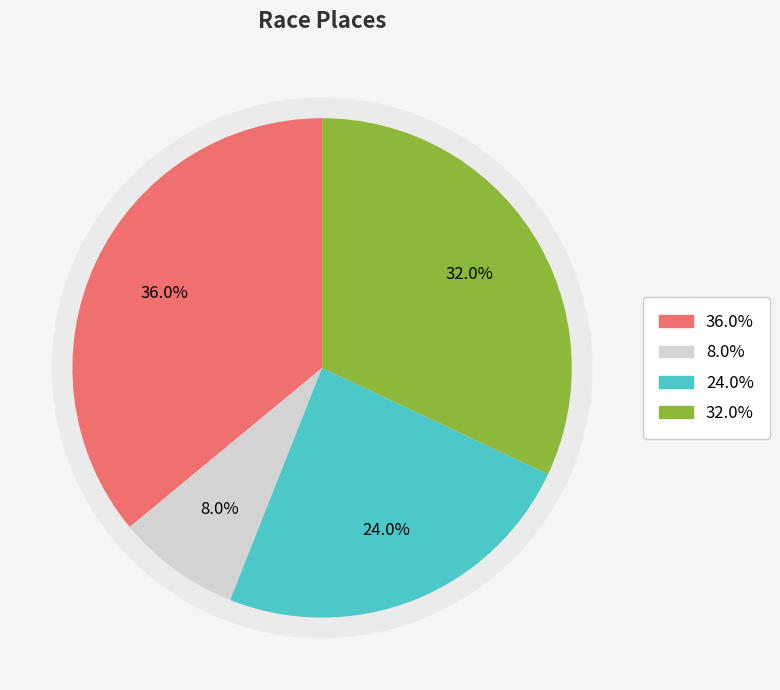

To the nearest percent, what portion does CCCX Cyclocross Series #1 represent?

36%